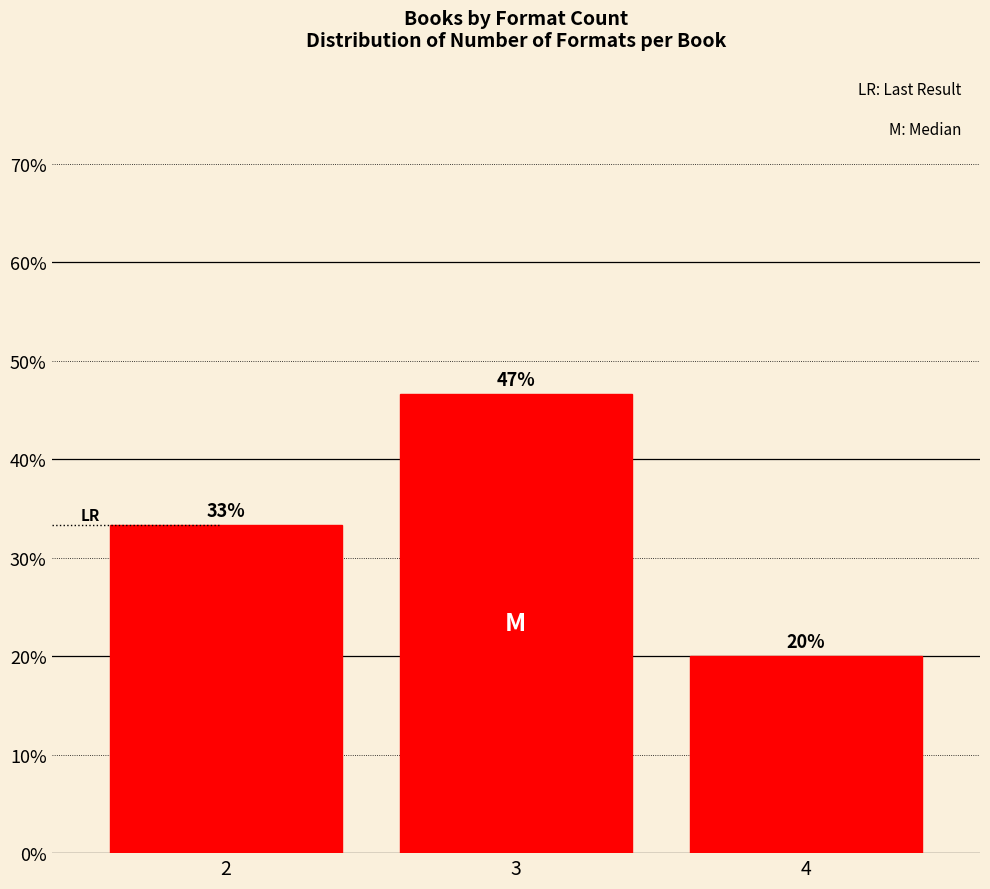

Are the bars horizontal?

No